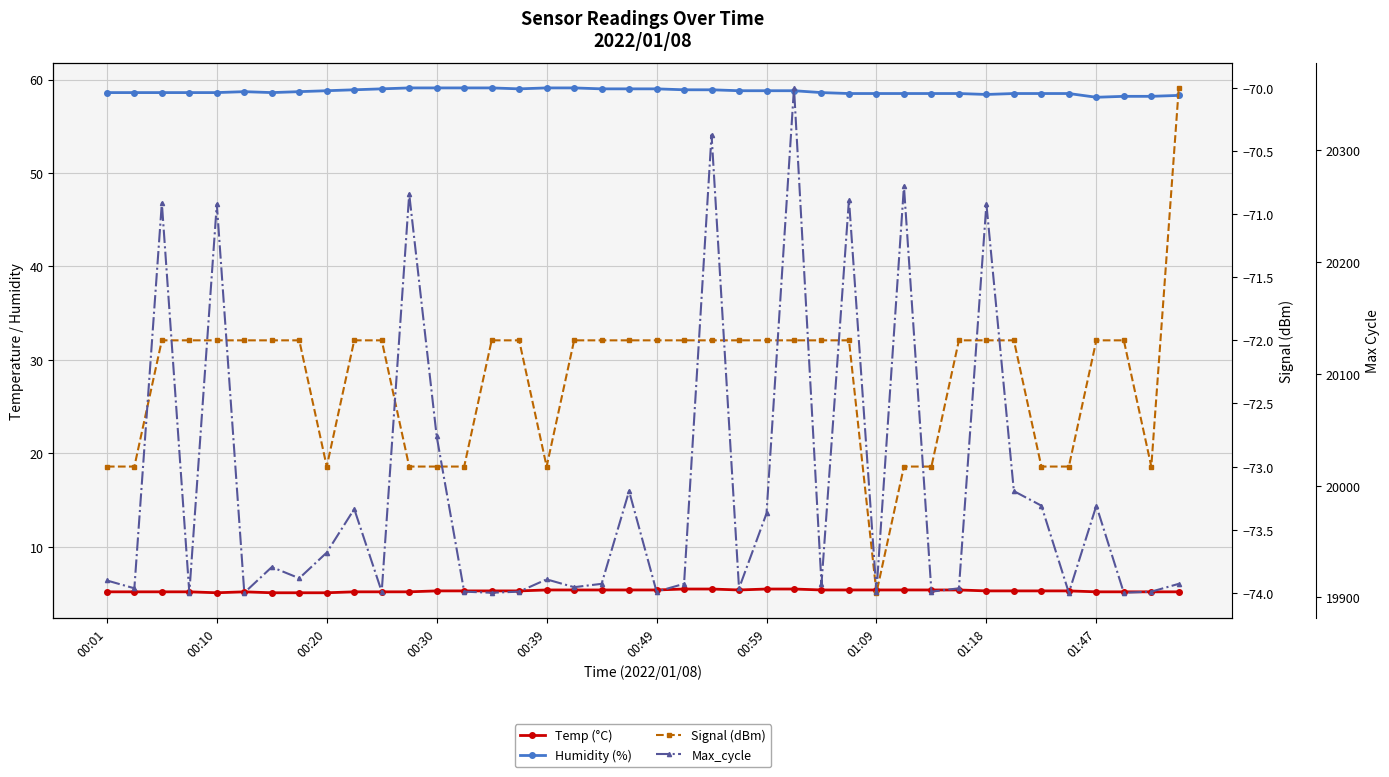

True or false: Humidity (%) and Signal (dBm) intersect in this chart.

False